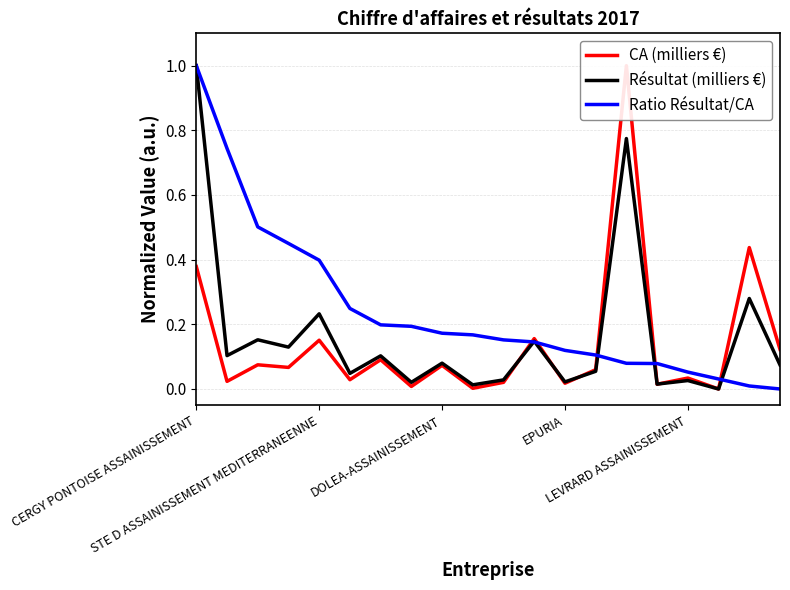

In CA (milliers €), how many points are higher than both neighbors (excluding endpoints)?

8